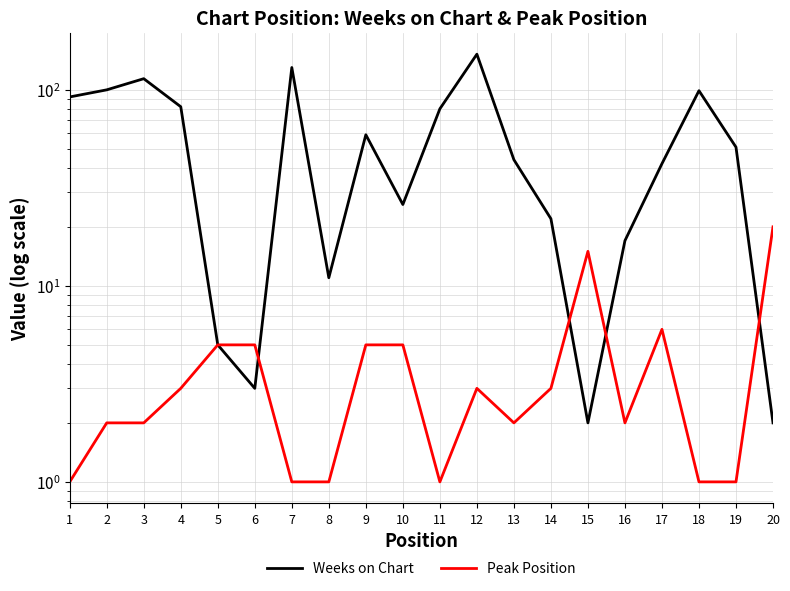

What is the difference between the Weeks on Chart values at 10 and 14?

4